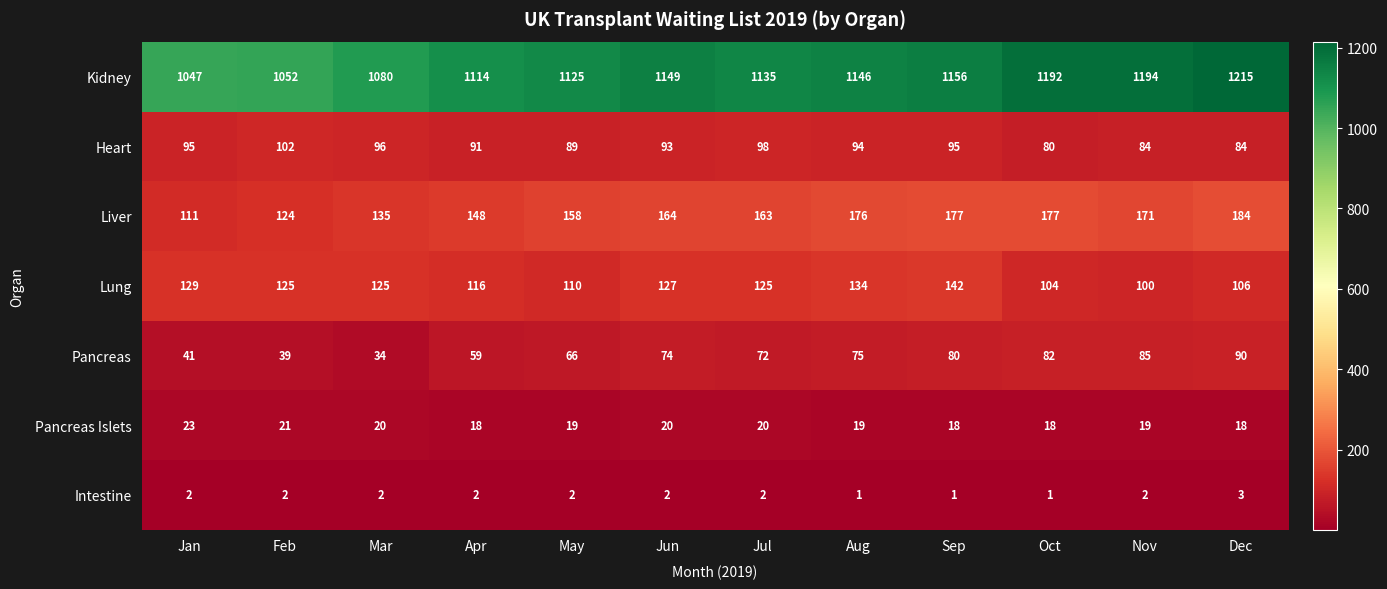

Which series has the largest total across all categories?

Kidney